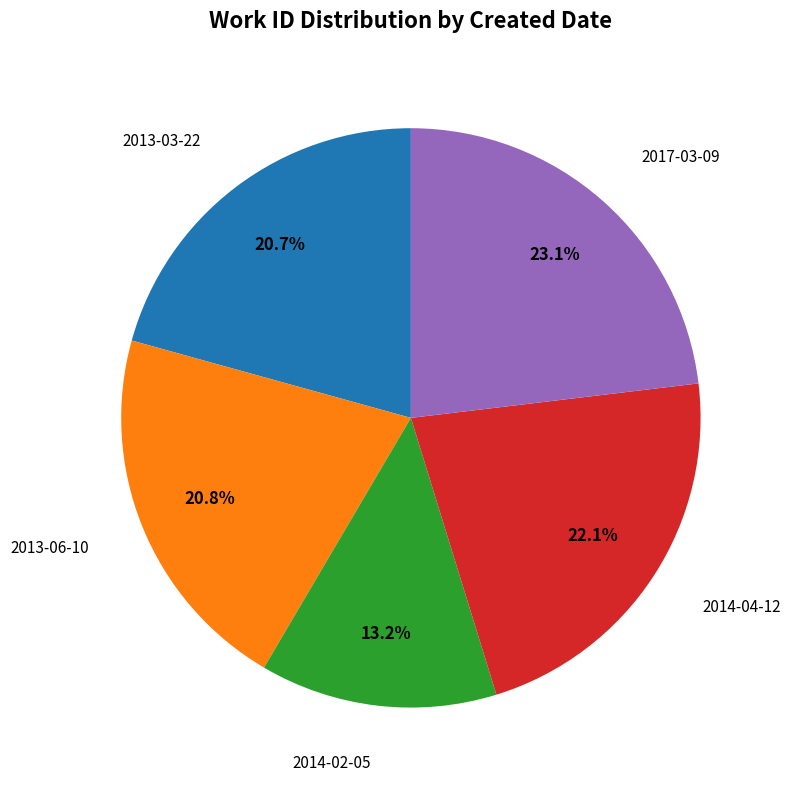

Does any single category account for the majority?

No